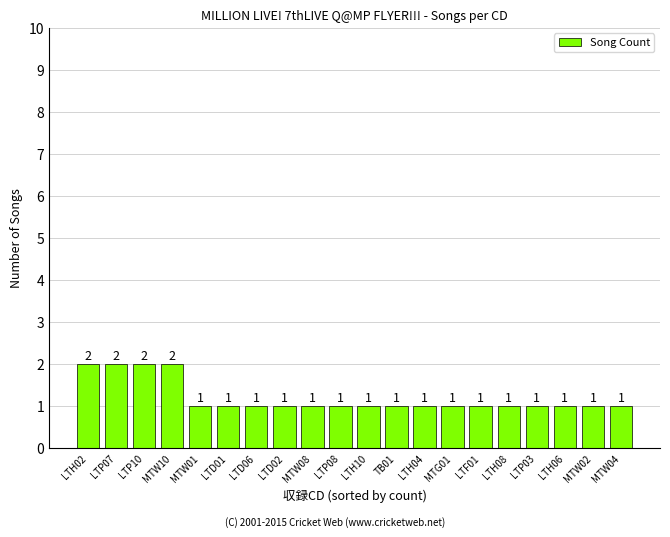

What is the ratio of the value at MTG01 to the value at TB01?

1.0